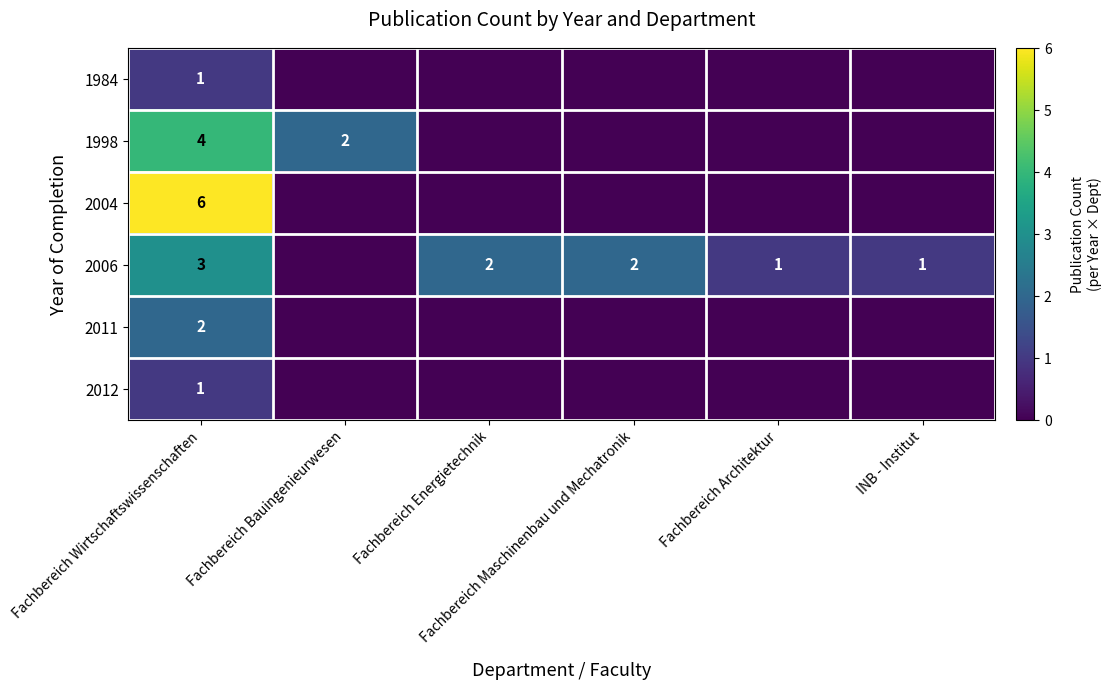

The 1998 series shows 1 at Fachbereich Bauingenieurwesen. True or false?

False